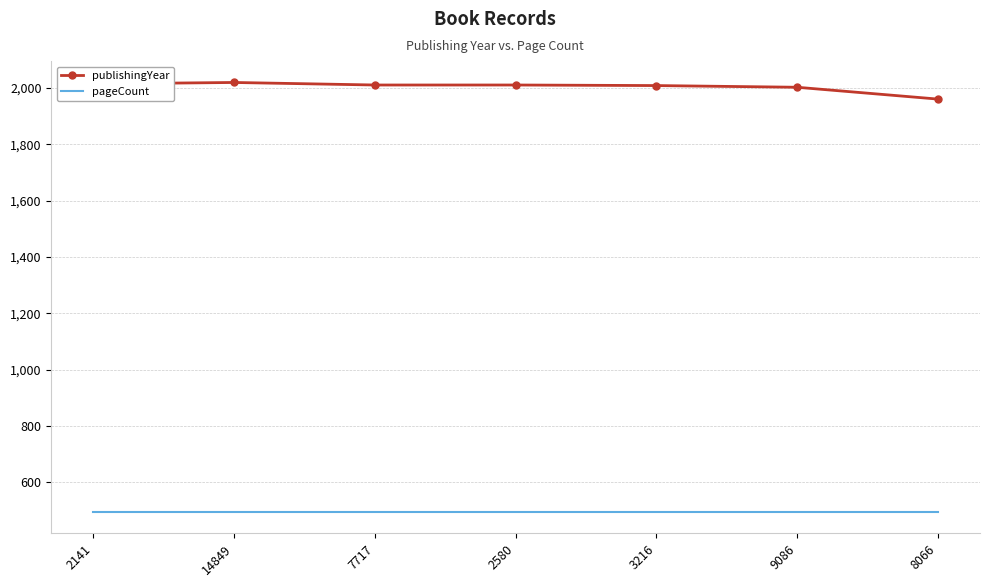

Rank the series by their average value, from highest to lowest.

publishingYear, pageCount